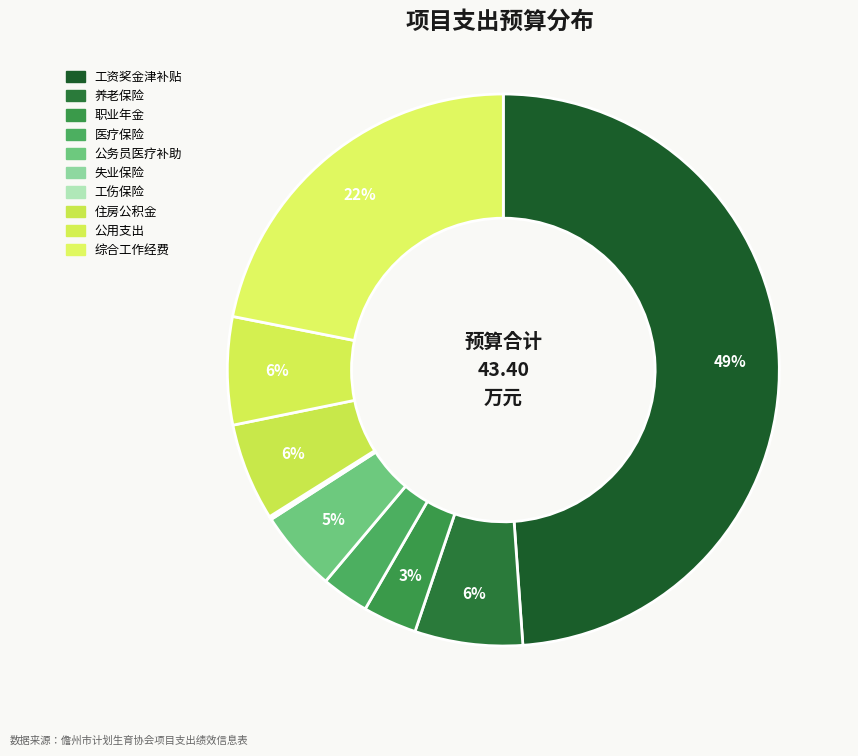

What is the change in value from 职业年金 to 工伤保险?

-1.4